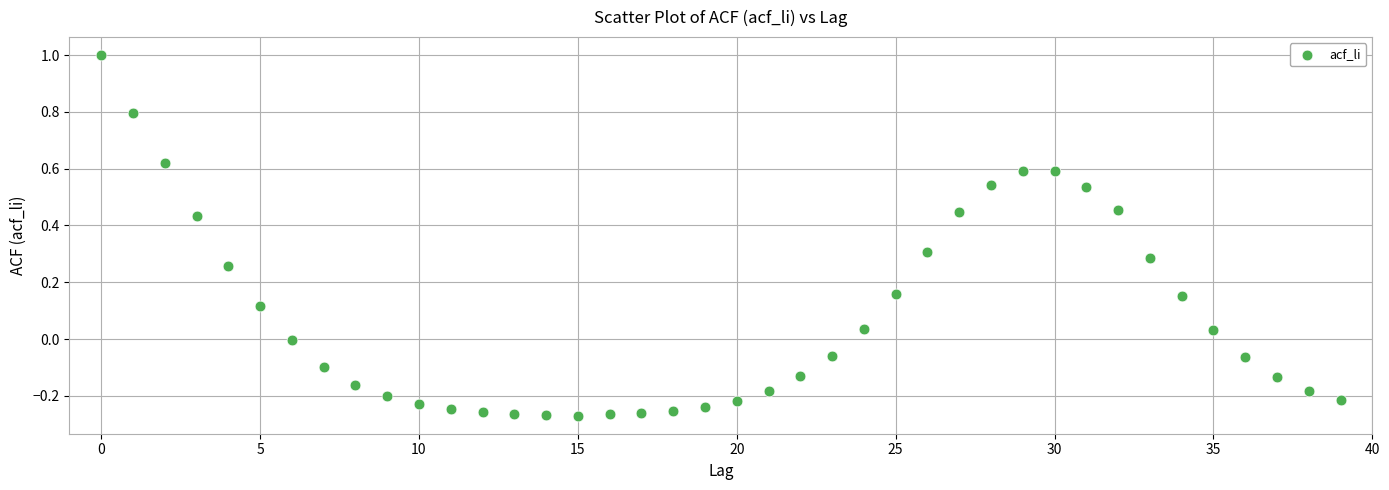

What is the range of Y values (max minus min)?

1.3